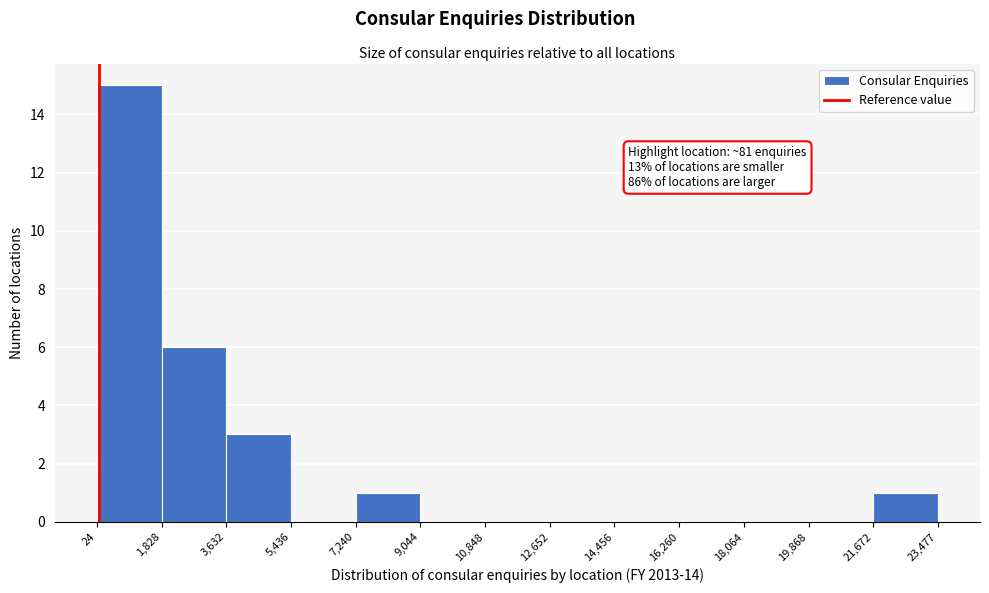

Which range on the x-axis has the tallest bar?

24 to 1,828